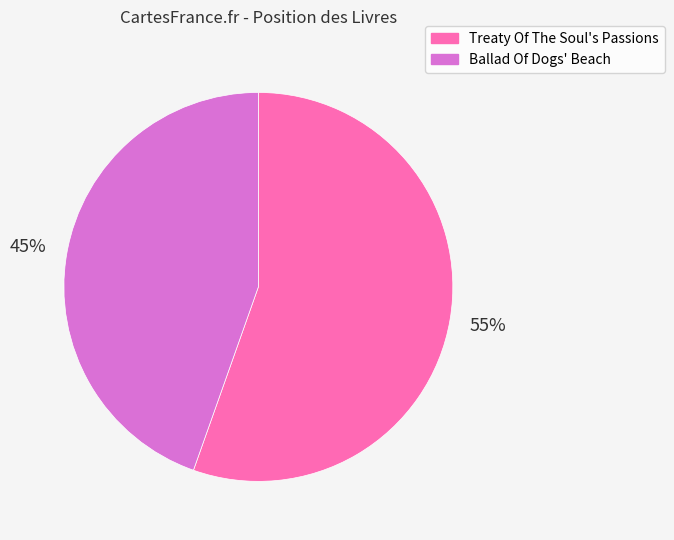

To the nearest percent, what percentage of the pie is Treaty Of The Soul's Passions?

55%